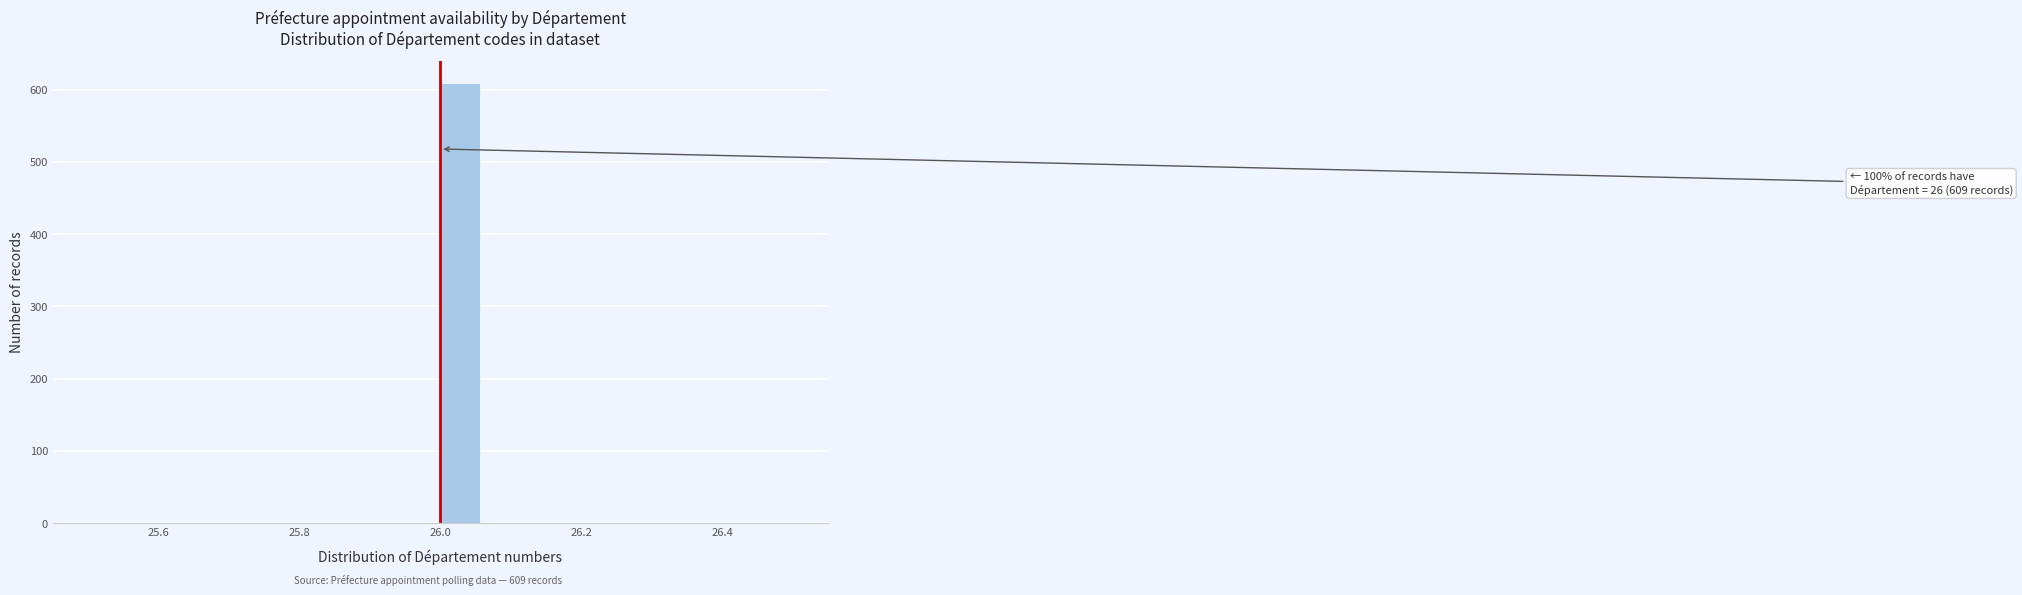

Around what value on the x-axis is the tallest bar? Give the approximate position of its centre, as read against the axis.

26.02